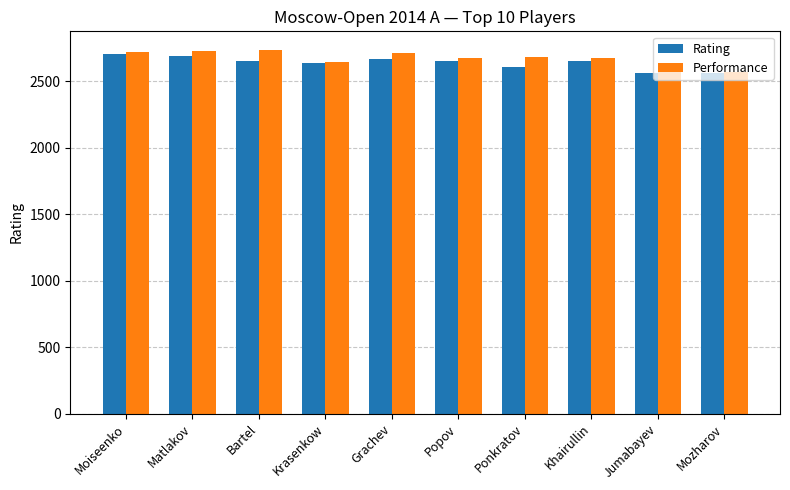

What is the difference between the Performance values at Mozharov and Moiseenko?

148